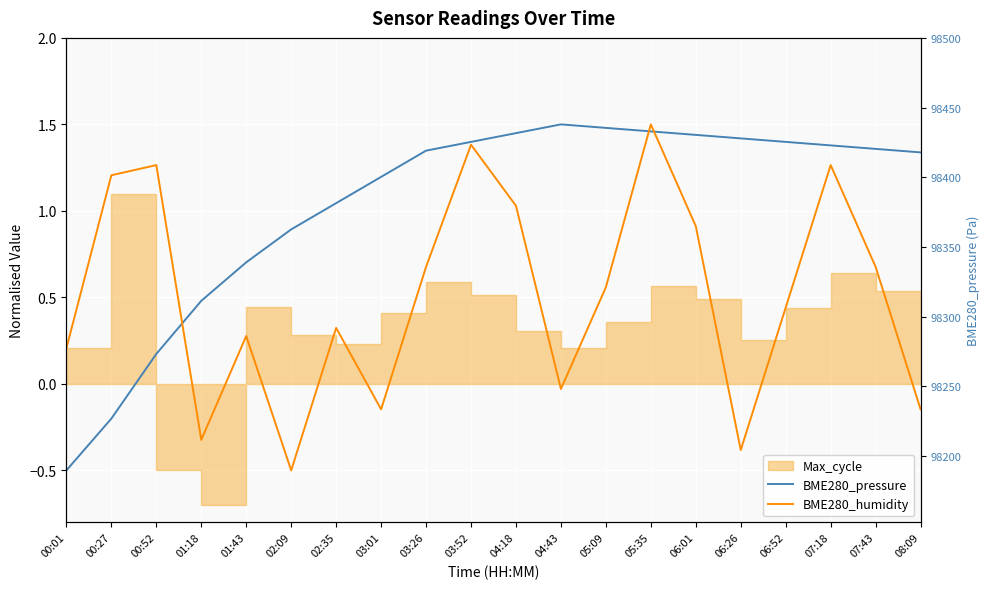

Which series ends up on top after the final intersection of BME280_pressure and BME280_humidity?

BME280_pressure